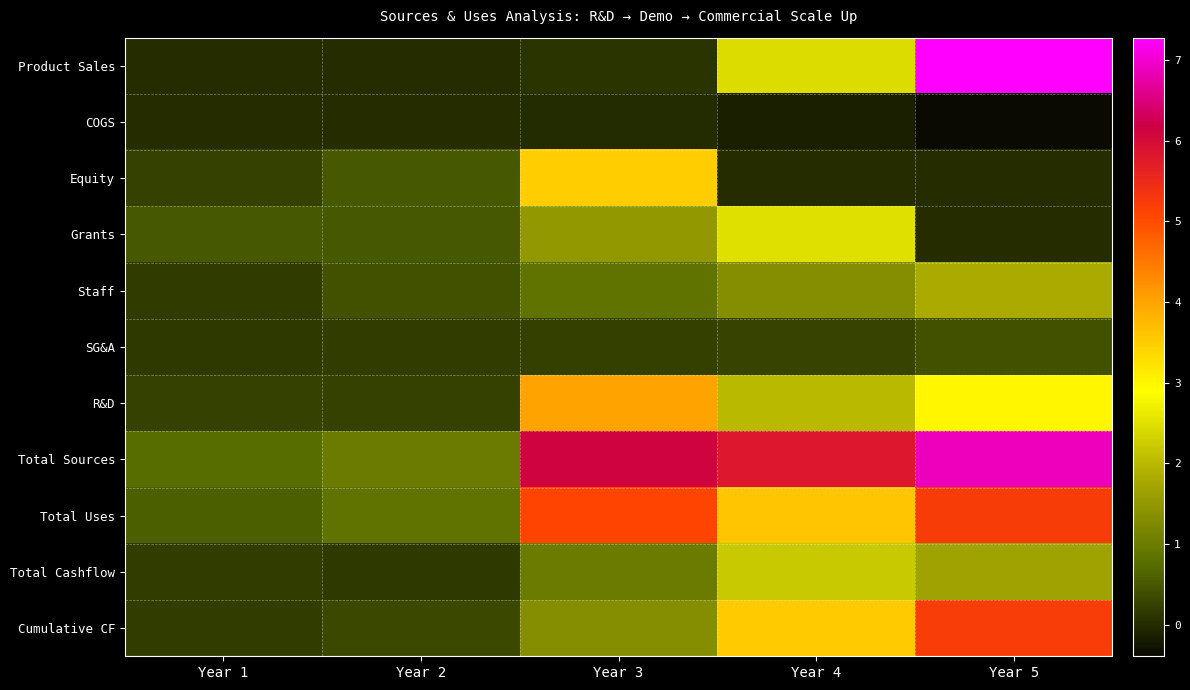

What is the total value across all series at Year 4?

23543944.0